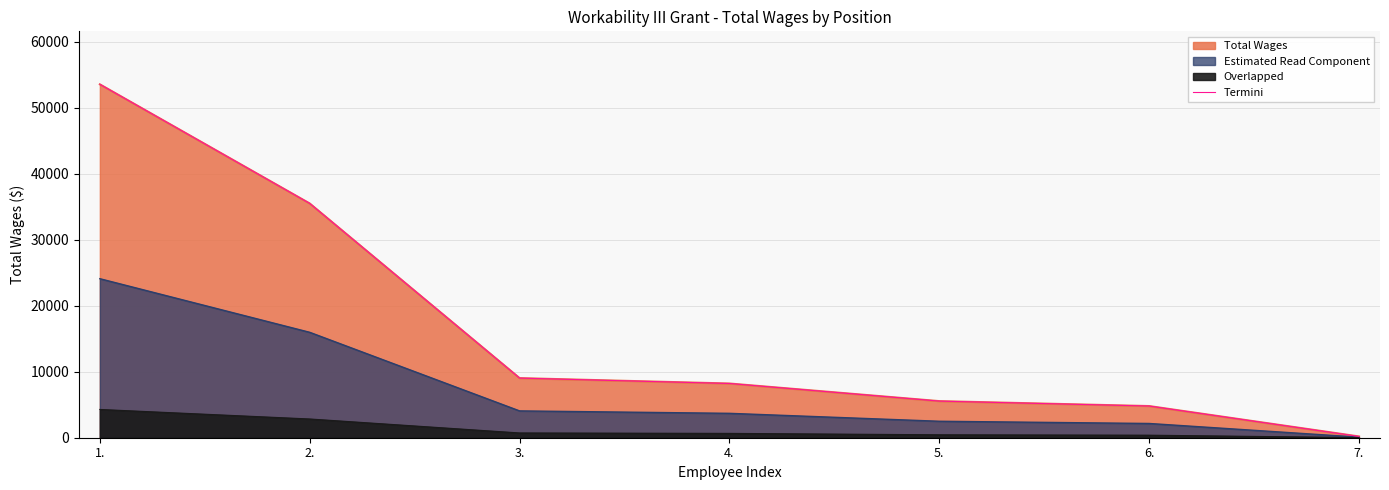

How many data points are less than 8217?

3